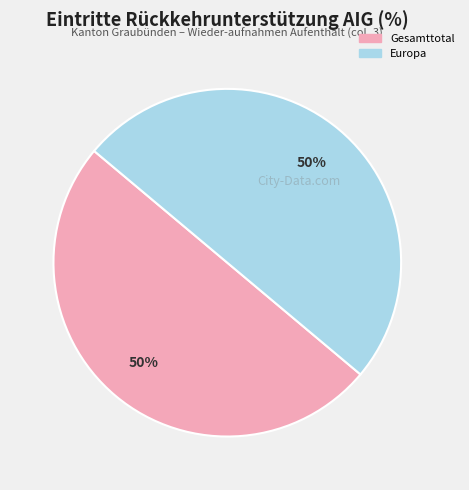

How many segments does this pie chart have?

2